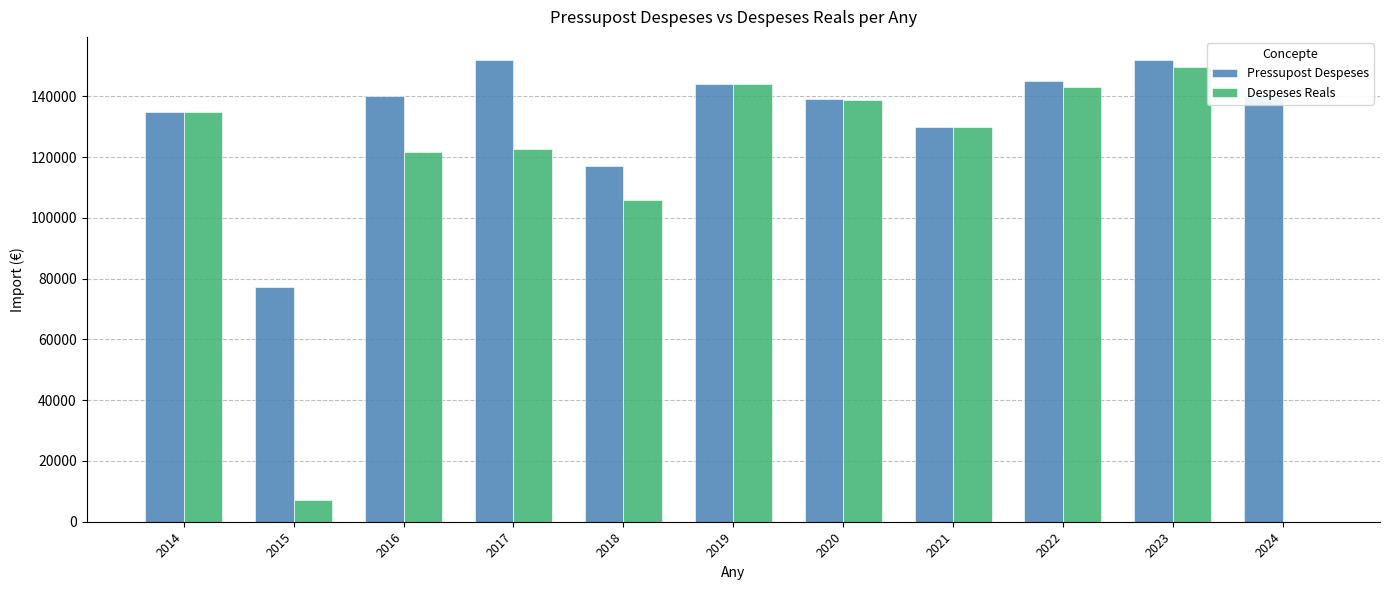

What is the spread (max minus min) of values at 2019?

51.7